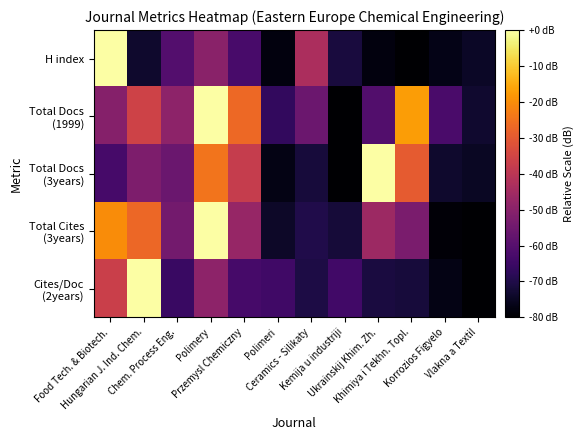

At Ukrainskij Khim. Zh., list the series in order from smallest to largest.

H index, Cites/Doc (2years), Total Docs (1999), Total Cites (3years), Total Docs (3years)